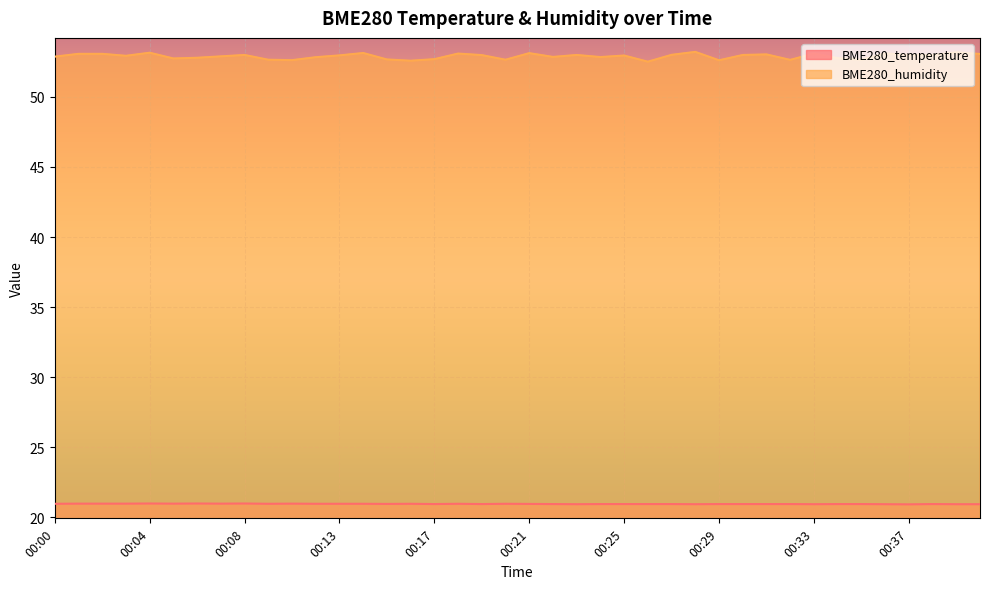

How many lines are shown in the chart?

2